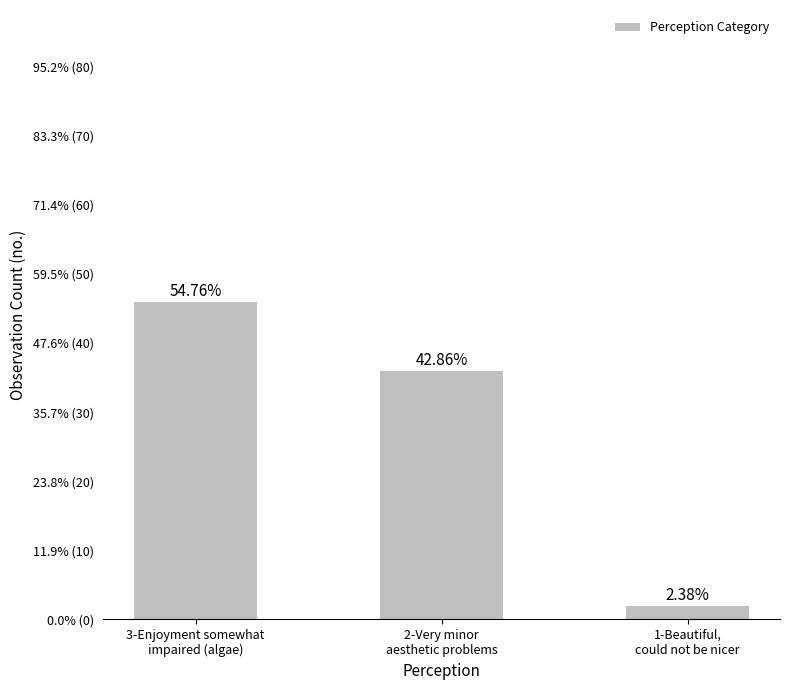

Are the bars horizontal?

No